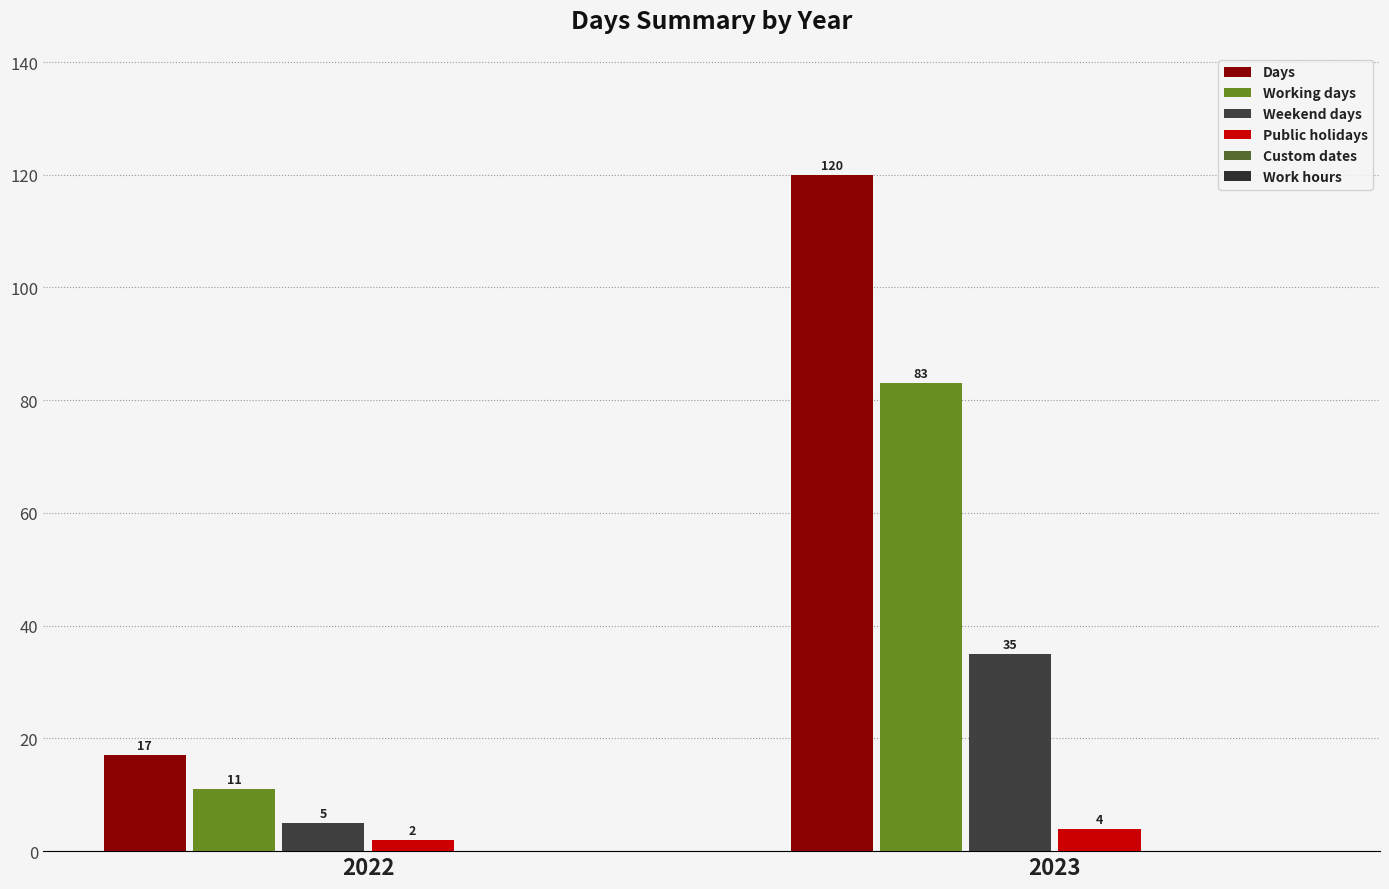

List the series in order of their peak value, highest first.

Days, Working days, Weekend days, Public holidays